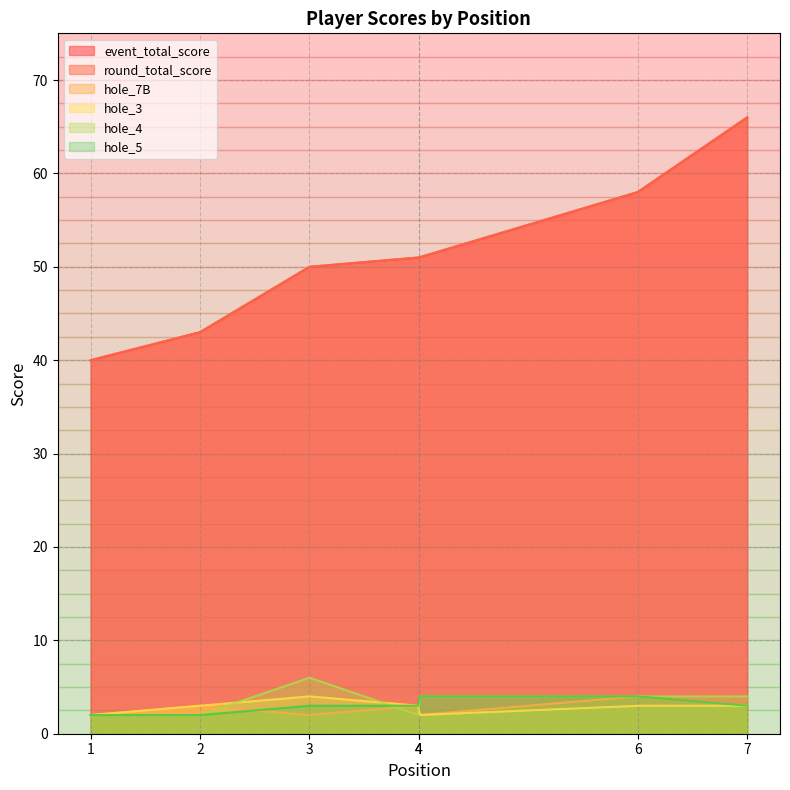

Reading right to left, what are all the values shown in this chart?

event_total_score: 7=66	6=58	4=51	4=51	3=50	2=43	1=40
round_total_score: 7=66	6=58	4=51	4=51	3=50	2=43	1=40
hole_7B: 7=3	6=4	4=2	4=3	3=2	2=3	1=2
hole_3: 7=3	6=3	4=2	4=3	3=4	2=3	1=2
hole_4: 7=4	6=4	4=4	4=2	3=6	2=2	1=2
hole_5: 7=3	6=4	4=4	4=3	3=3	2=2	1=2